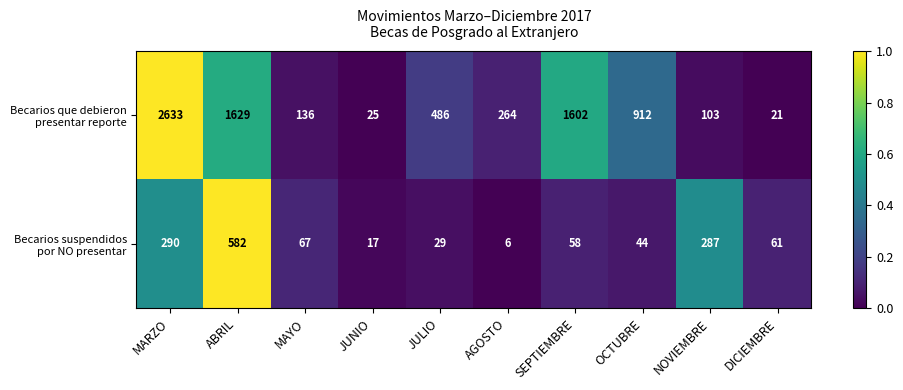

At which category does the chart reach its peak across all series?

MARZO